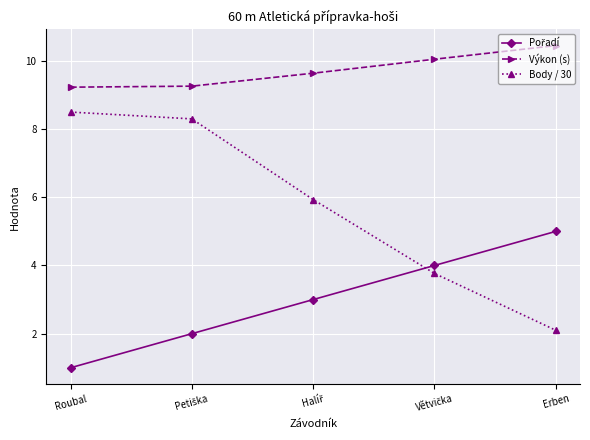

How many values in the Body / 30 series exceed 5?

3